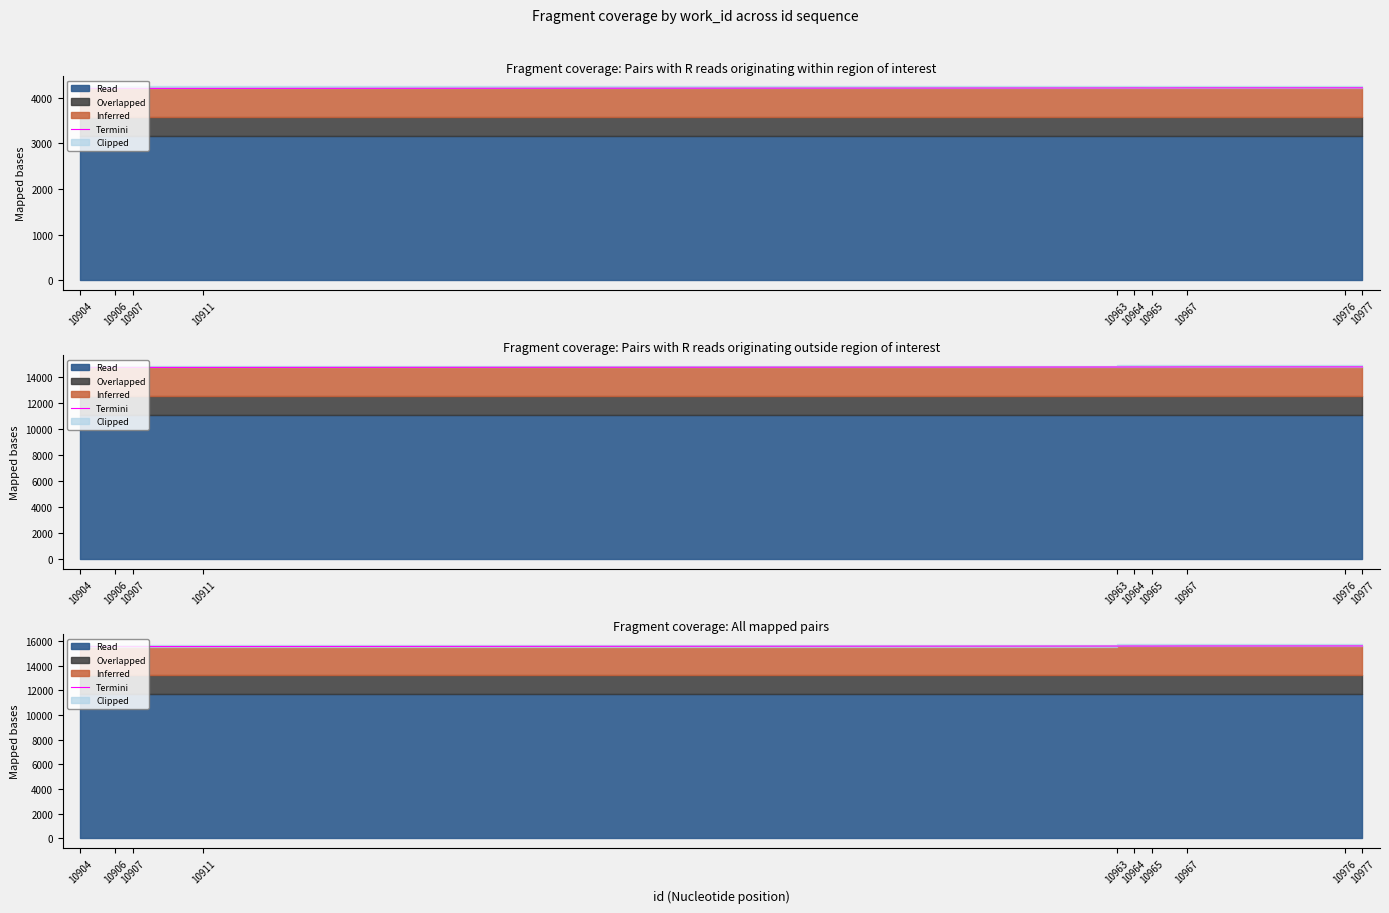

What is the average value?

15580.3